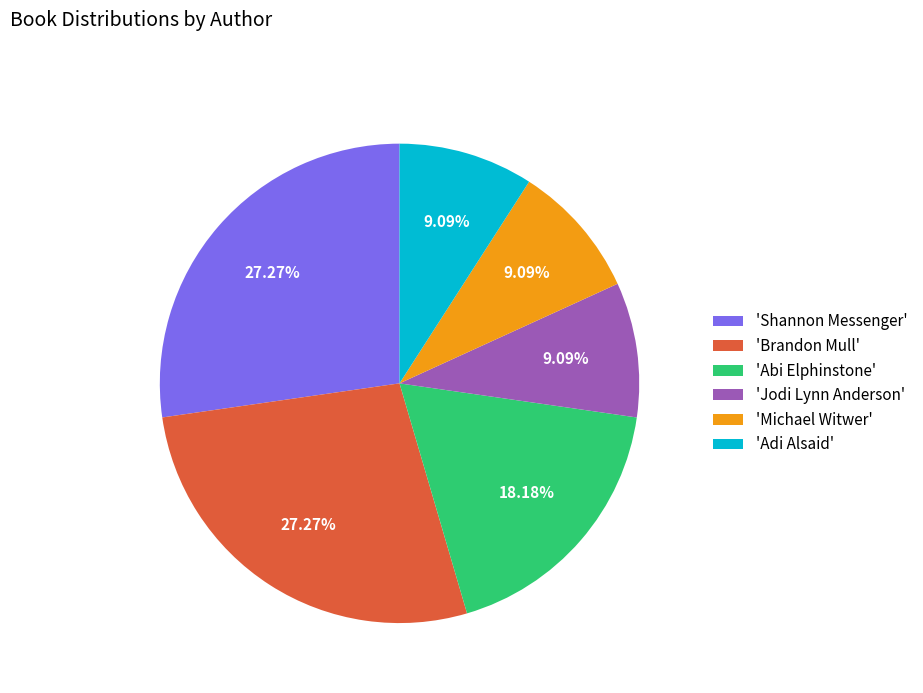

Is the sum of 'Brandon Mull' and 'Jodi Lynn Anderson' greater than half?

No